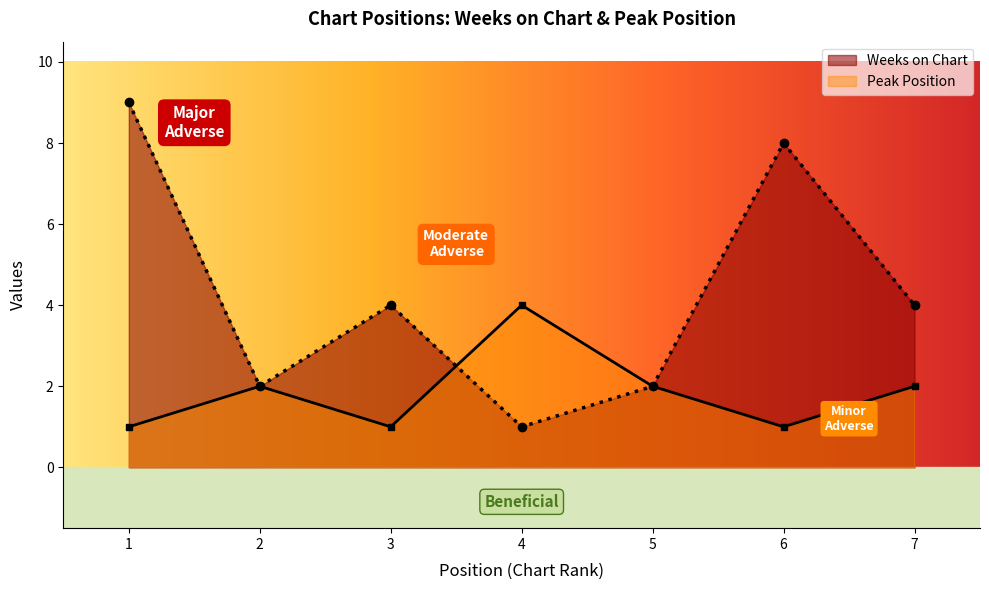

What is the value of the Peak Position point at the 1st from the left?

1